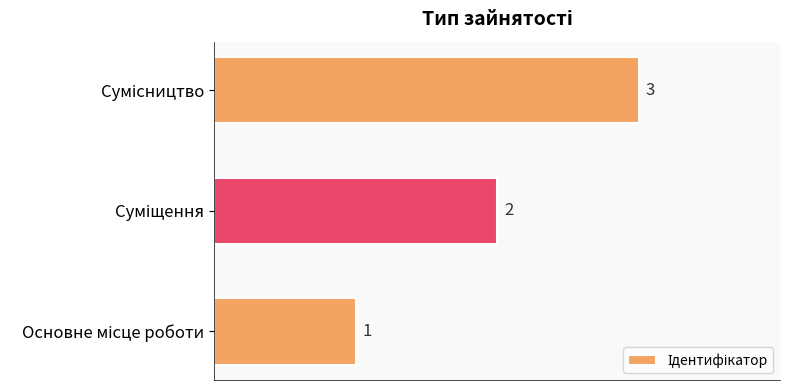

How many values are between 1 and 3?

3